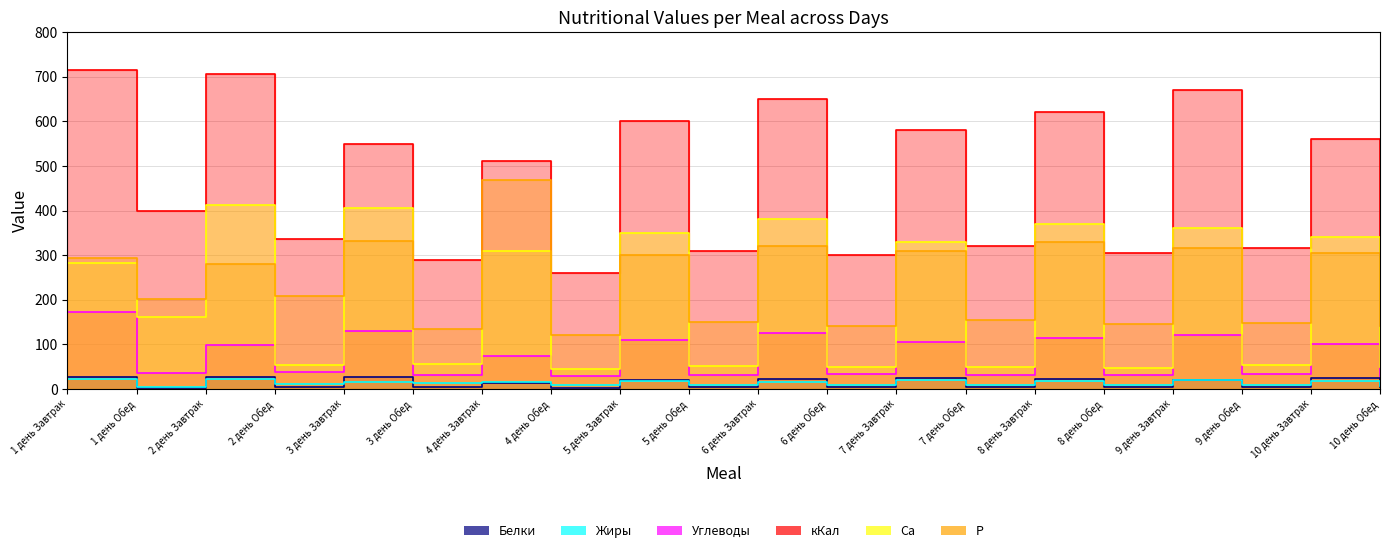

What is the sum of the Са values at 8 день Завтрак and 5 день Завтрак?

720.0